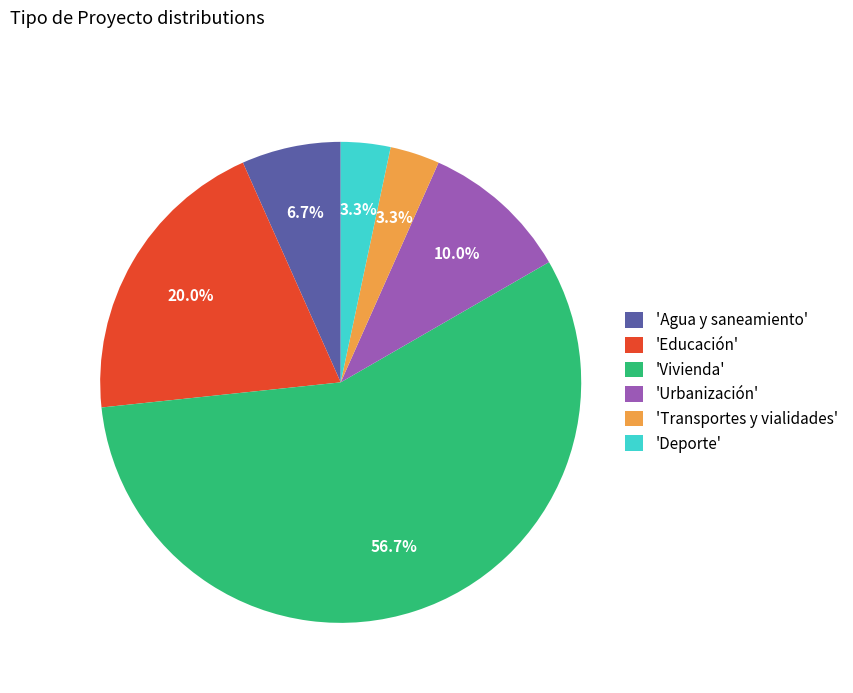

Approximately how many times larger is the value at 'Urbanización' compared to 'Educación'?

0.5